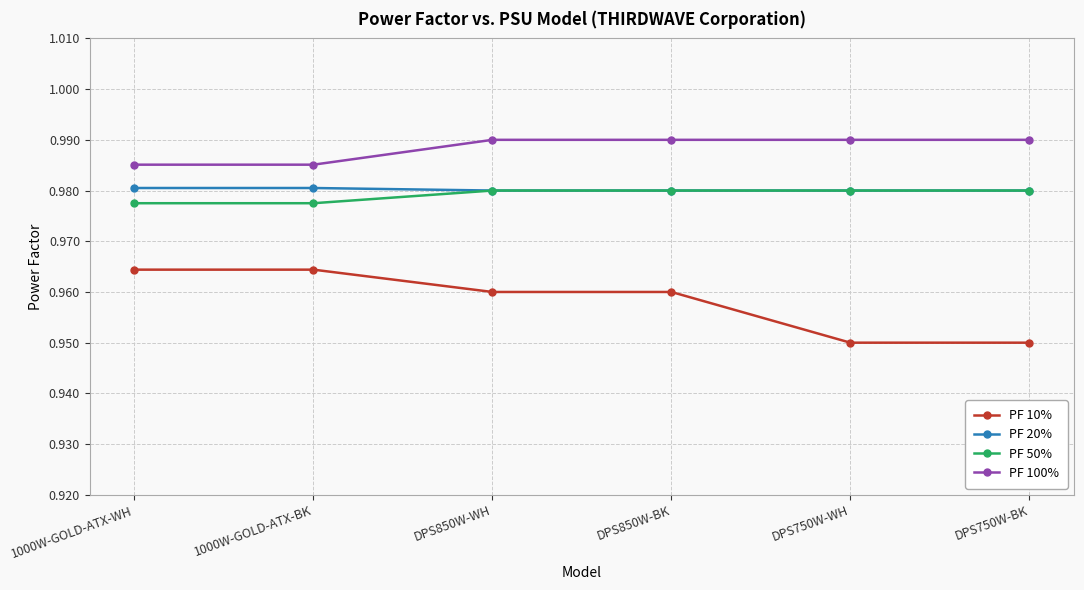

True or false: PF 100% has more than 2 interior local peaks.

False